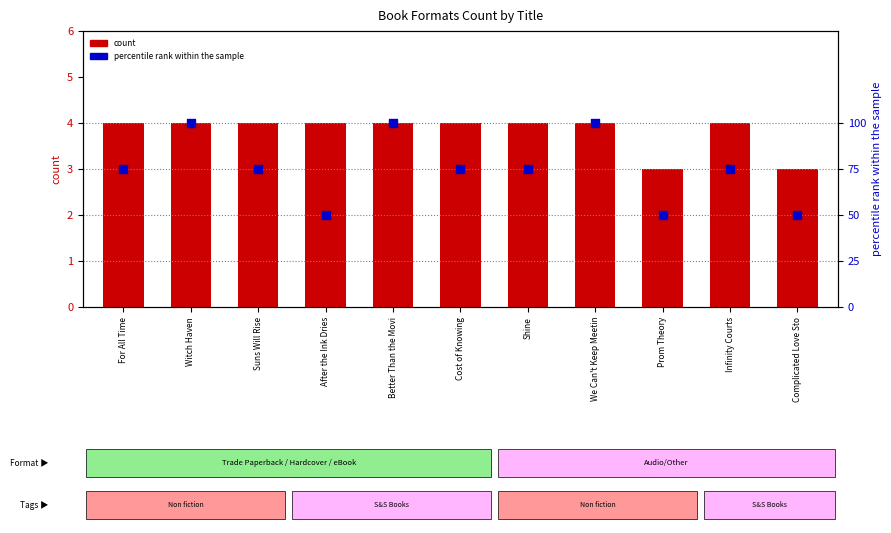

Which series has the widest spread of Y values?

percentile rank within the sample